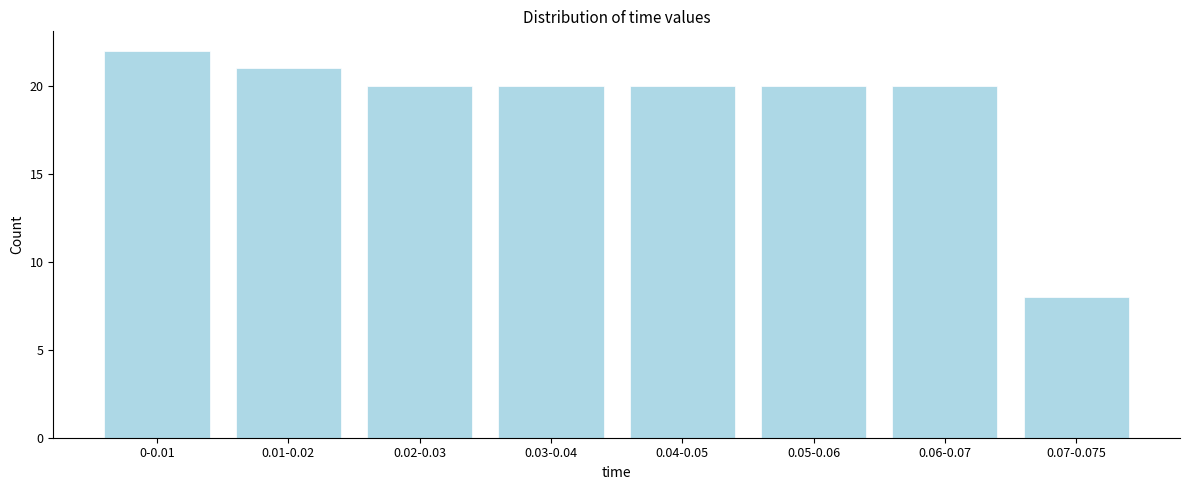

Reading left to right, list all the values displayed in this chart.

22	21	20	20	20	20	20	8